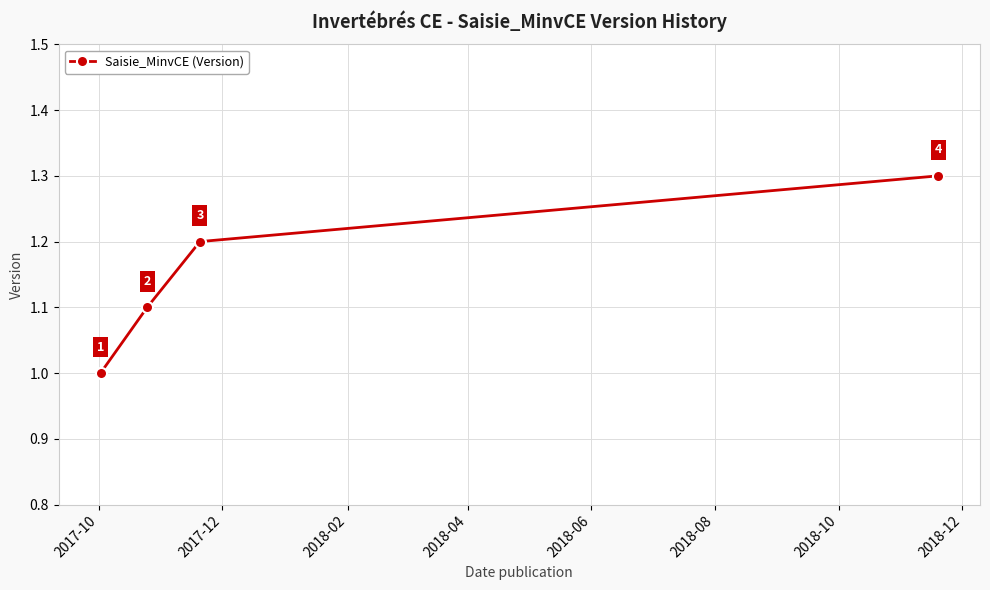

What is the value of the 3rd point from the left?

1.2